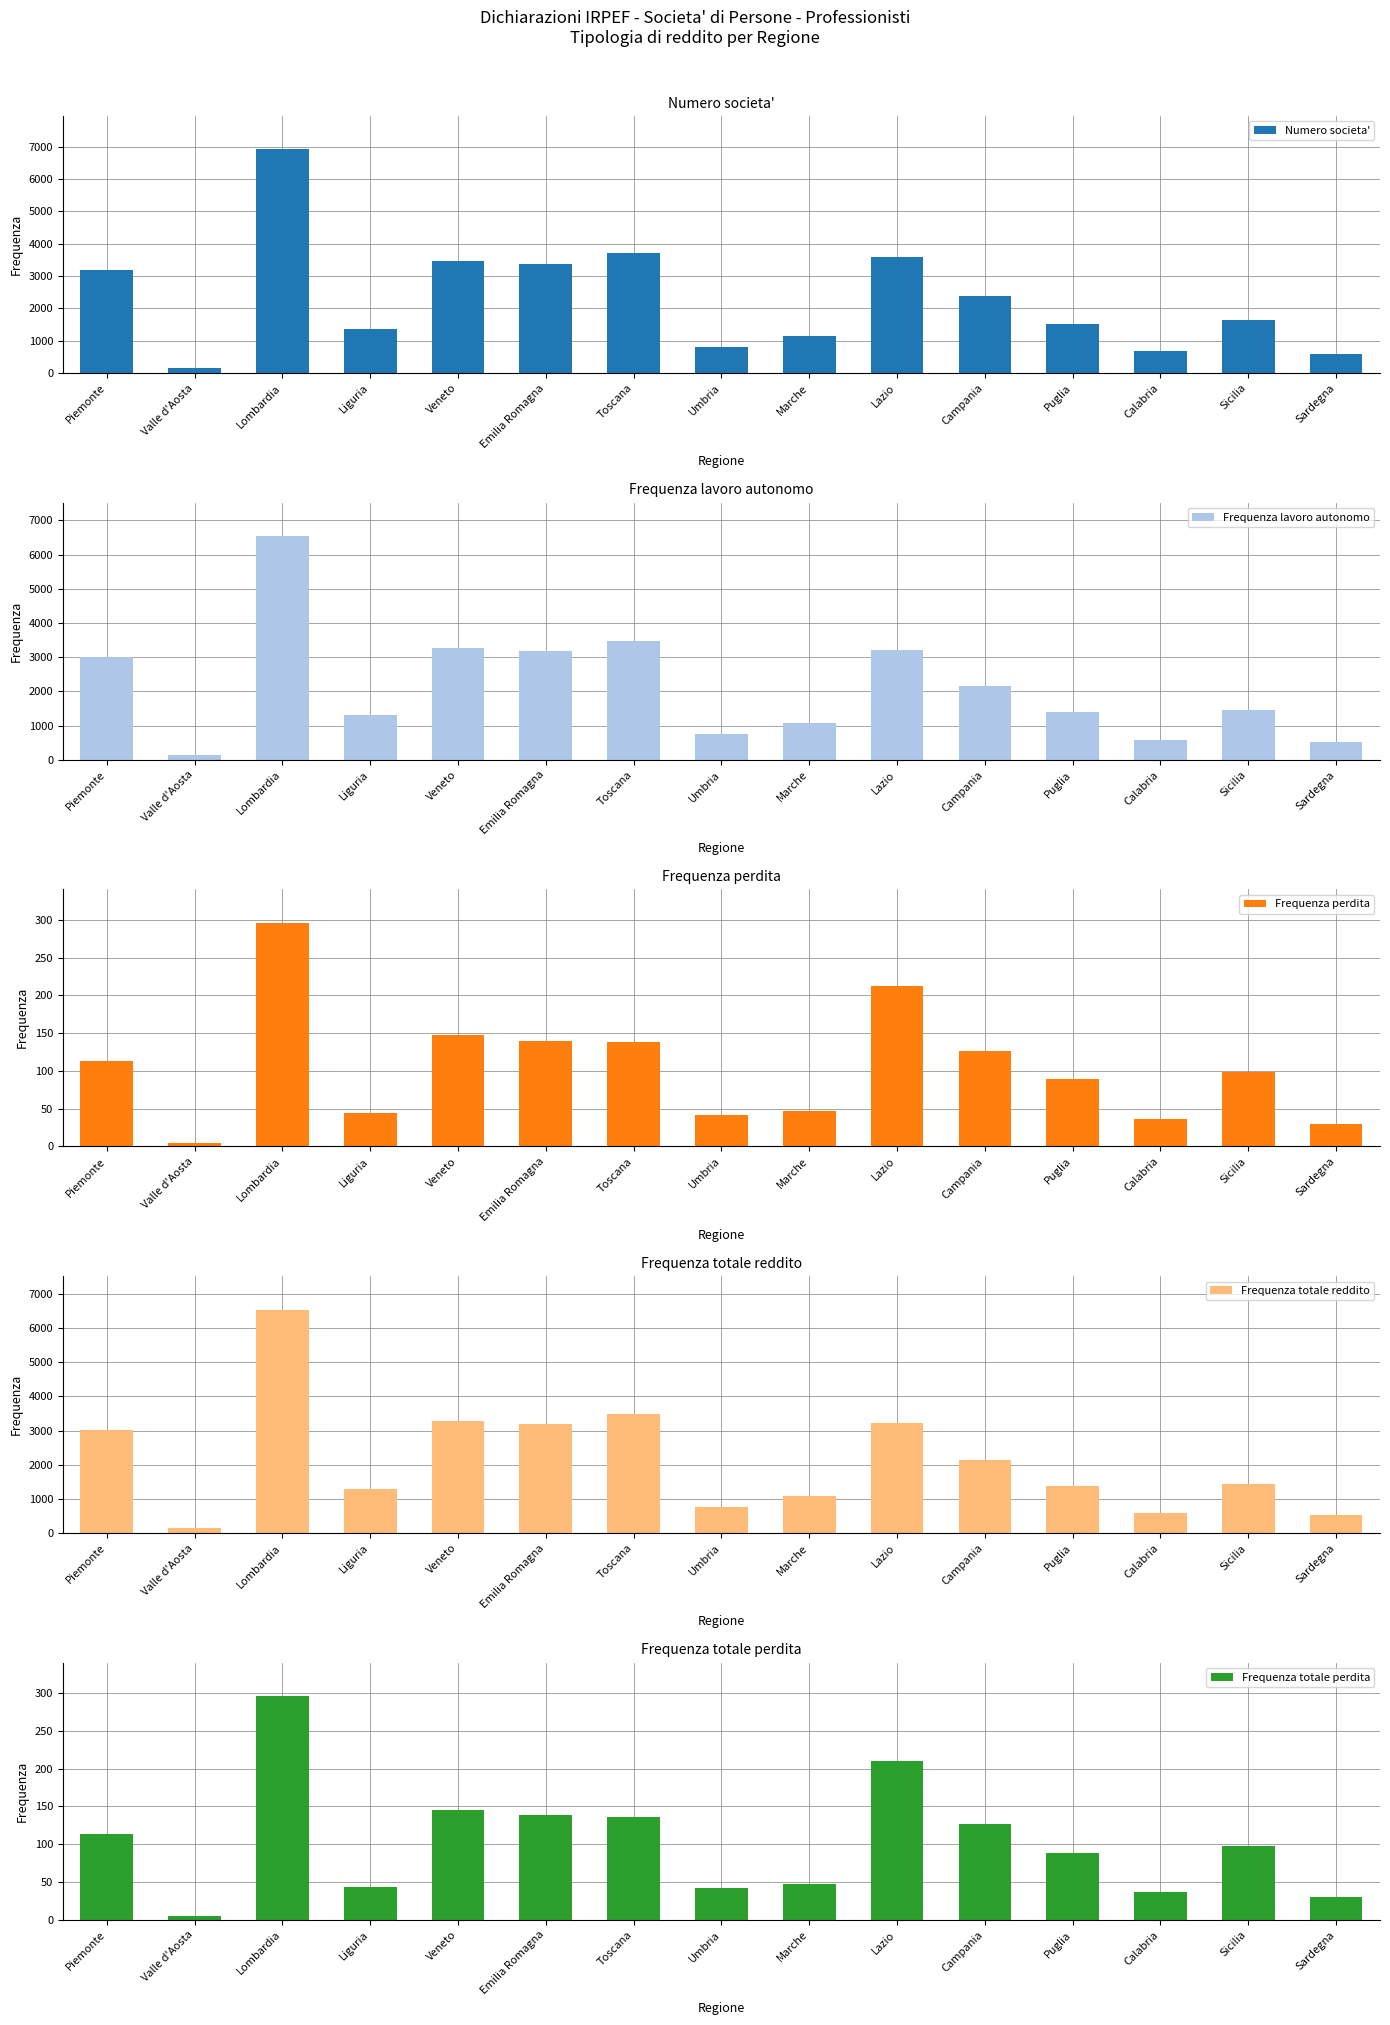

Is the value of Frequenza totale reddito at Piemonte greater than the value of Frequenza totale perdita at Liguria?

Yes